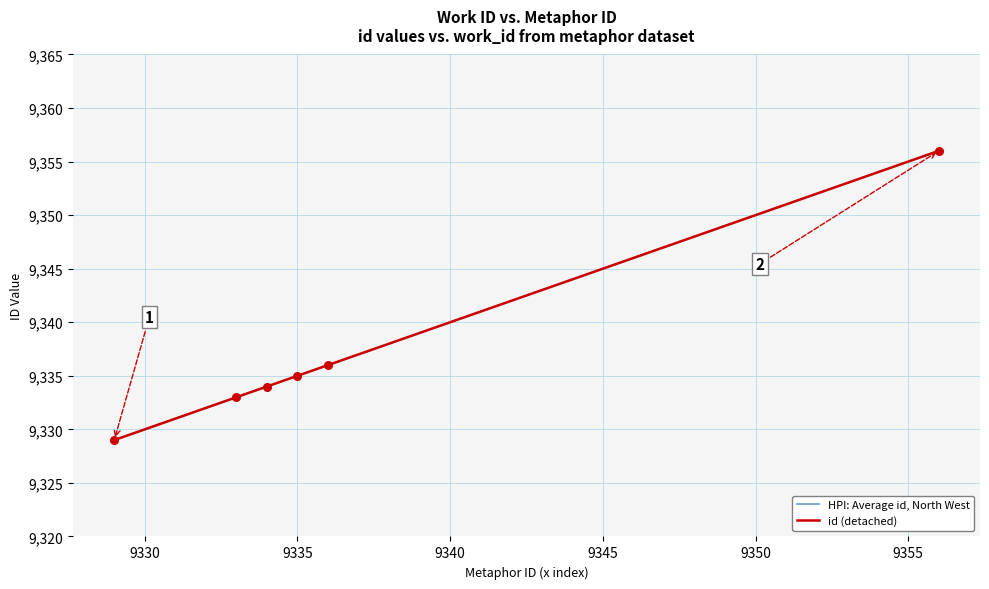

Is this an area chart (filled region under the line)?

No